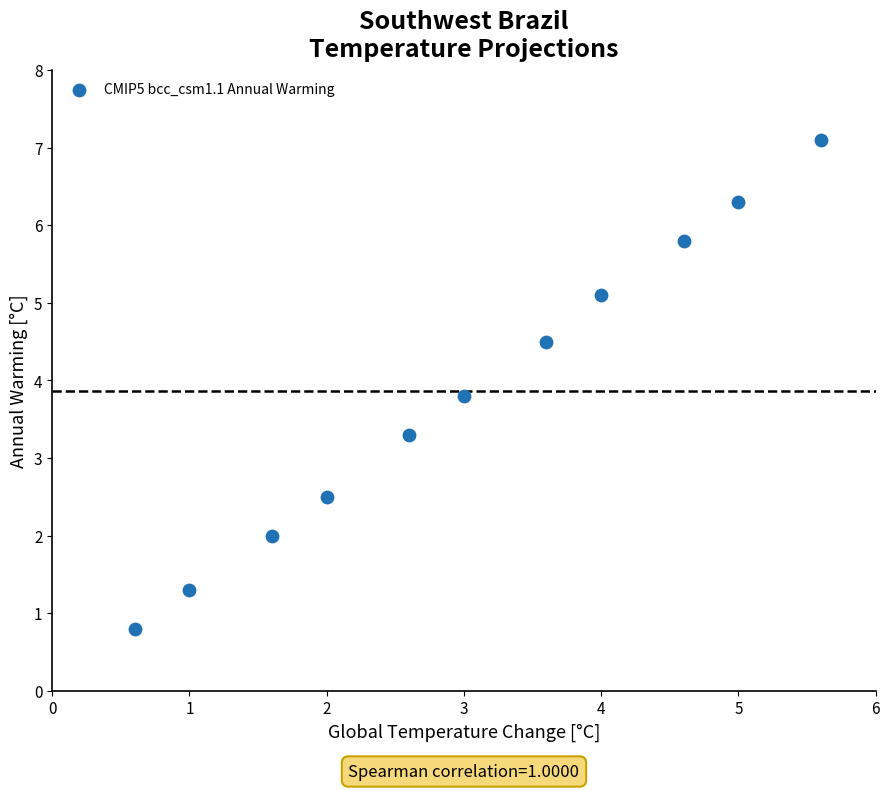

What is the average X value?

3.1